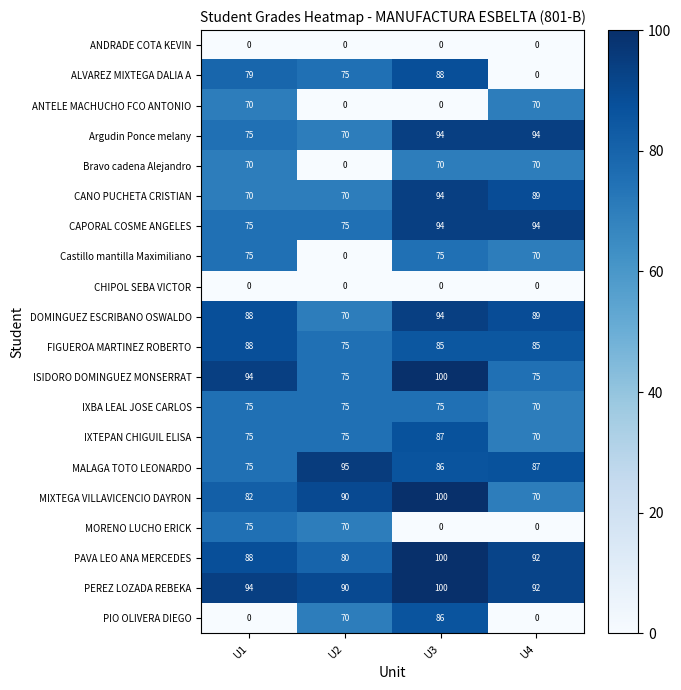

Which series has the widest spread of values?

ALVAREZ MIXTEGA DALIA A